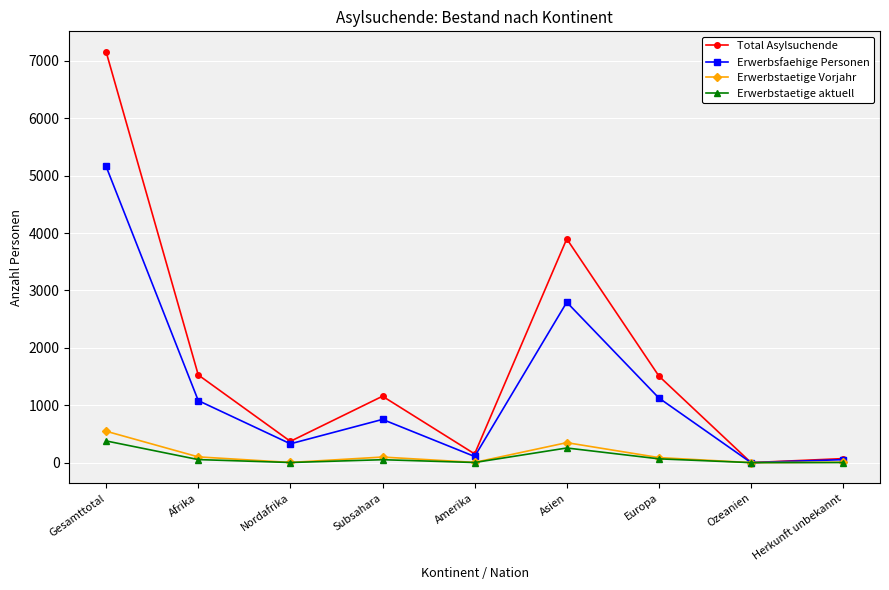

What is the maximum value for Erwerbstaetige Vorjahr?

547